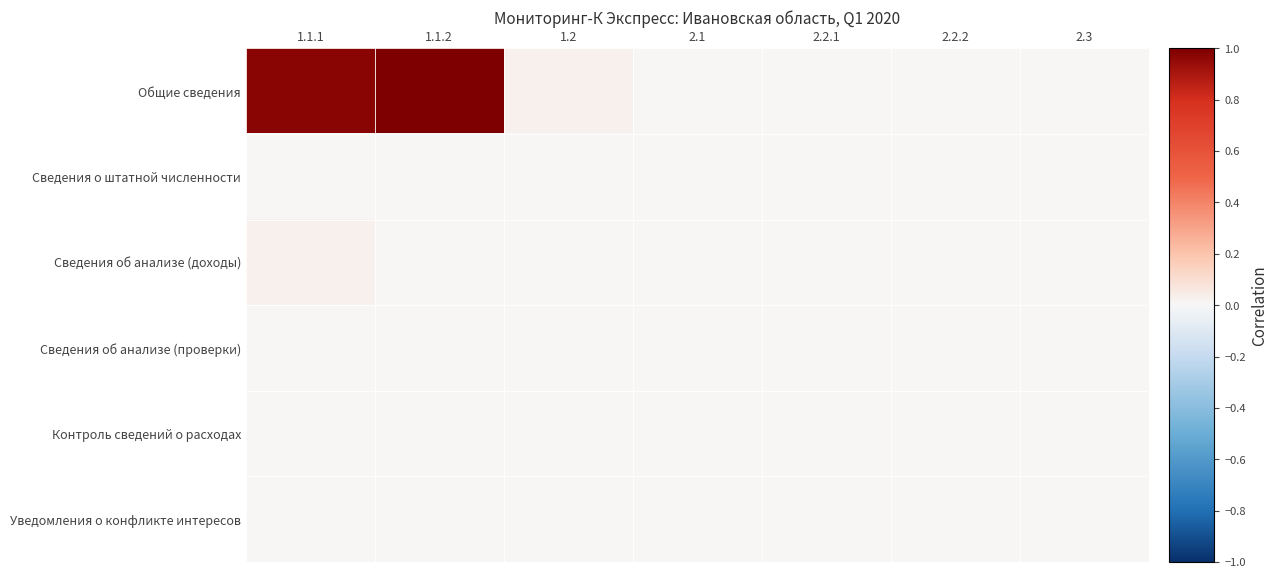

At 2.1, list the series in order from smallest to largest.

Общие сведения, Сведения о штатной численности, Сведения об анализе (доходы), Сведения об анализе (проверки), Контроль сведений о расходах, Уведомления о конфликте интересов